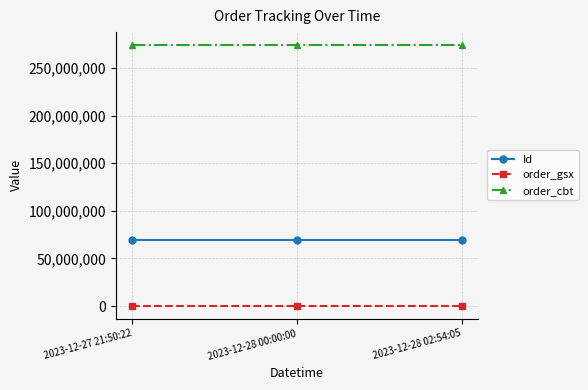

What is the maximum value for order_cbt?

273965312